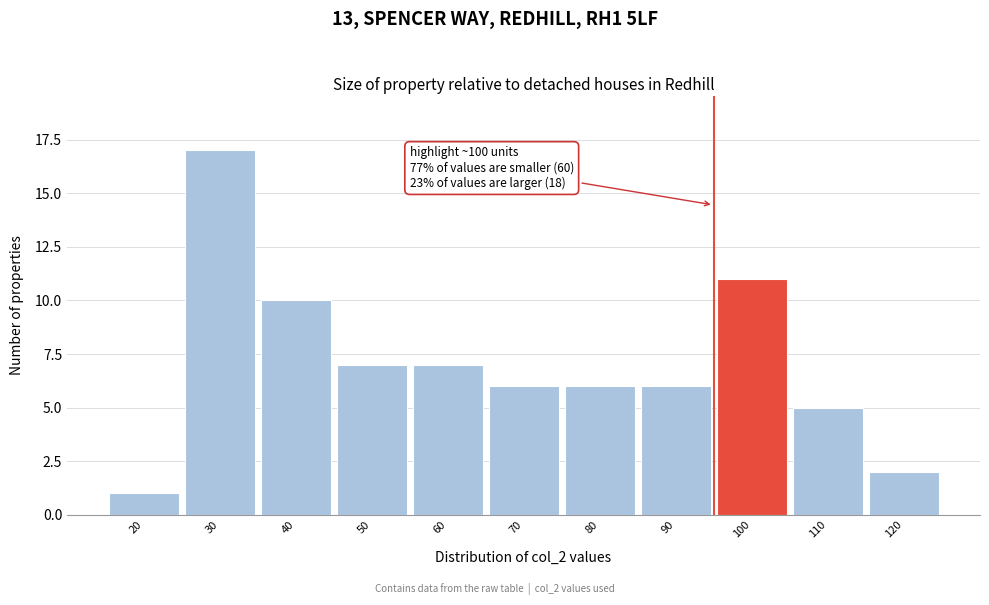

Reading left to right, extract all data points from this chart.

1	17	10	7	7	6	6	6	11	5	2